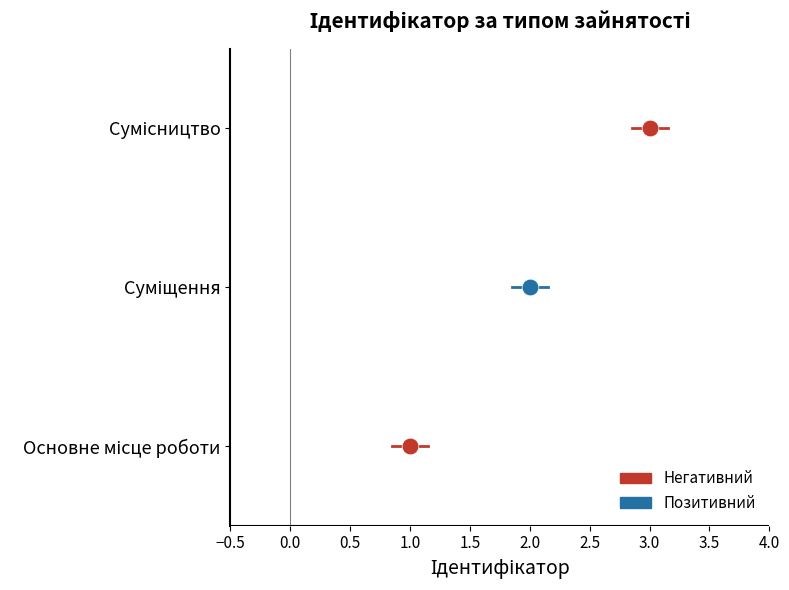

Which label corresponds to the smallest value in the chart?

Основне місце роботи